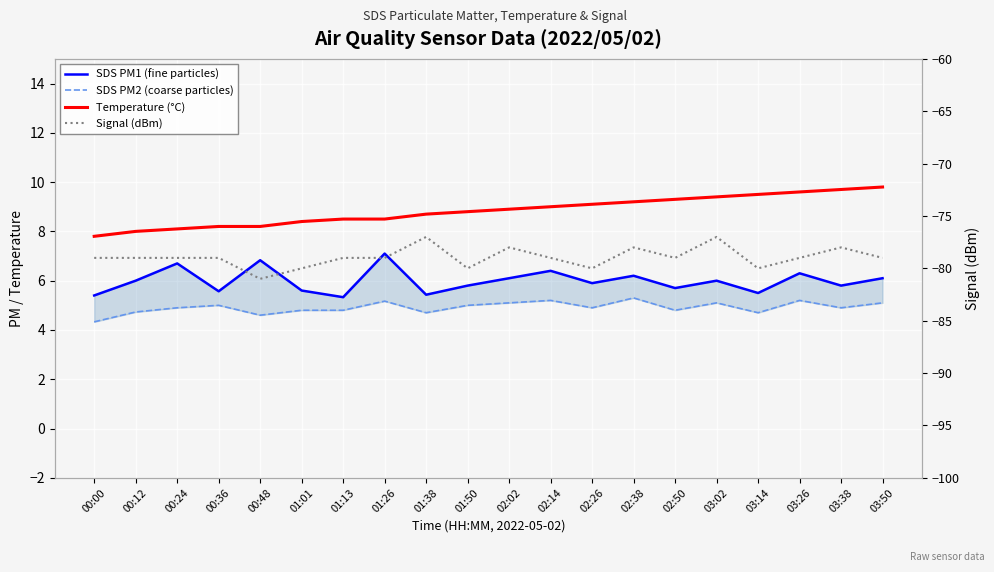

How many Signal (dBm) values are between -79 and -78?

13